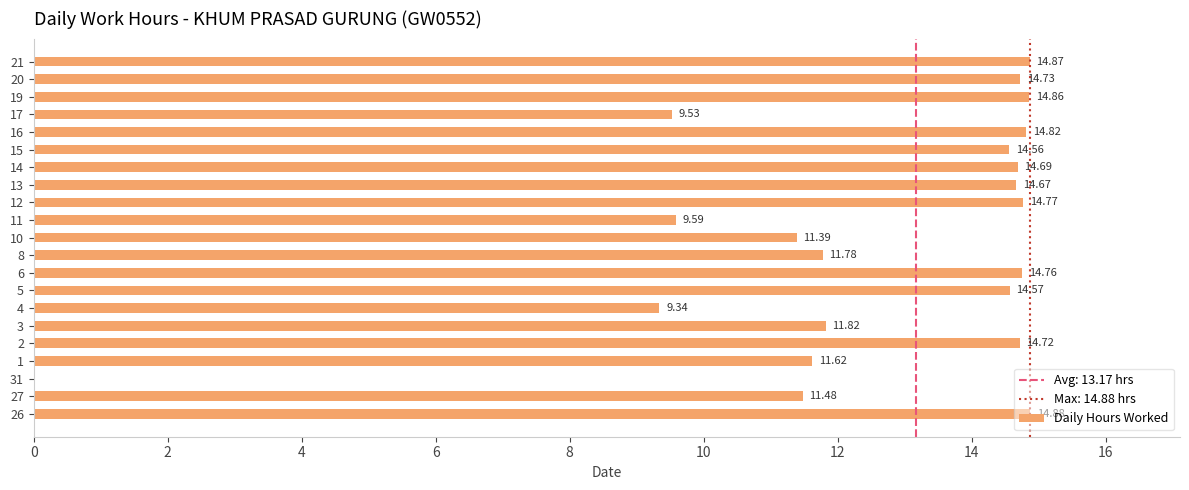

How many data points are above 14?

12